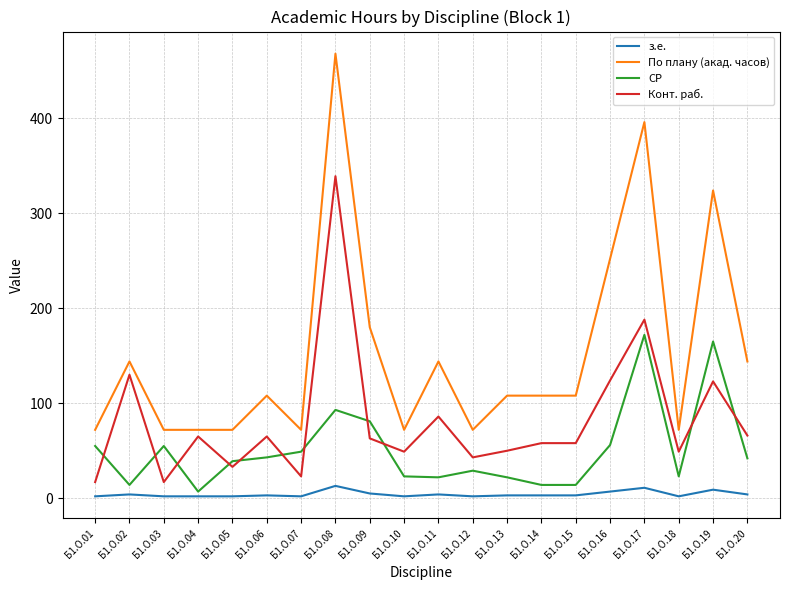

Which series has the largest total across all categories?

По плану (акад. часов)